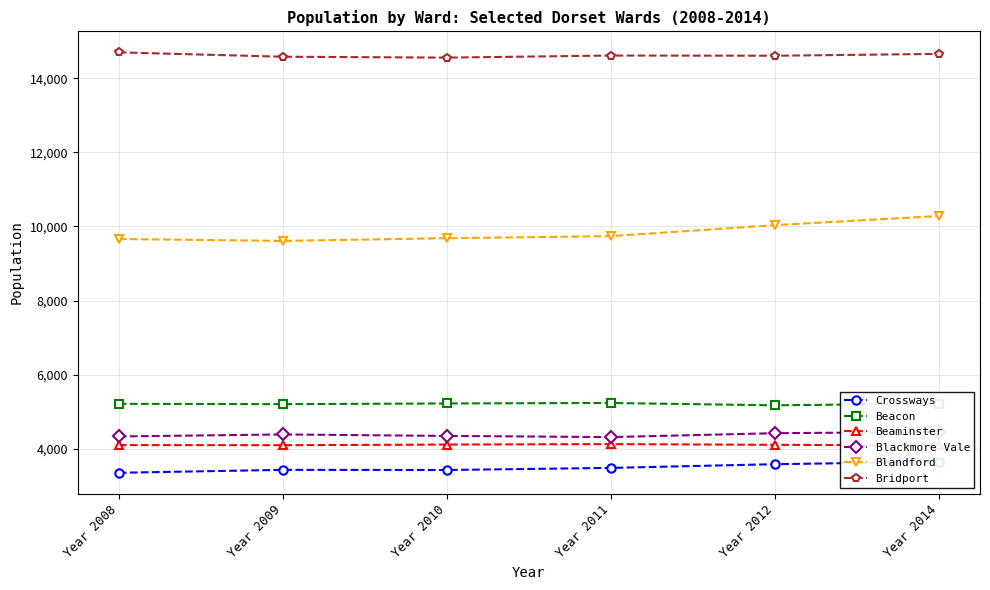

True or false: Beaminster has more than 1 interior local peaks.

False